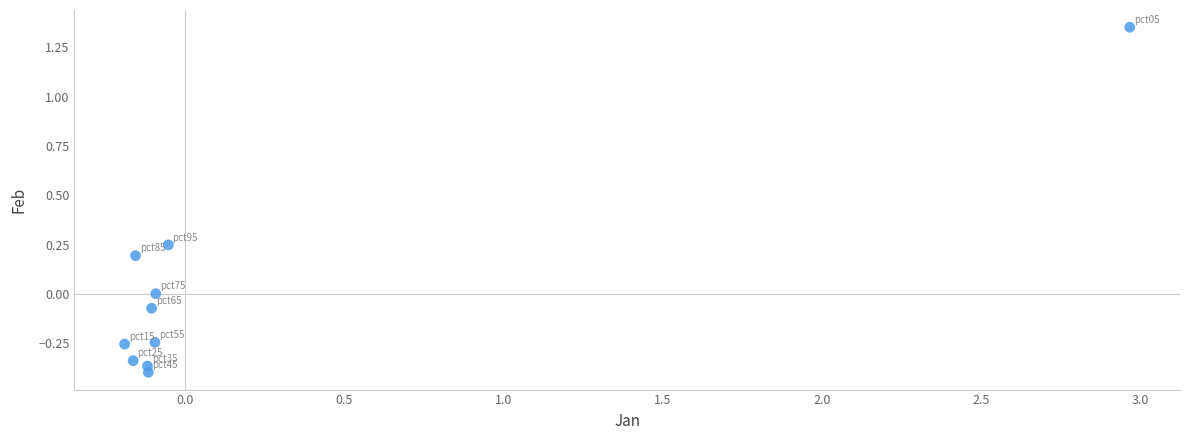

What is the range of X values (max minus min)?

3.2